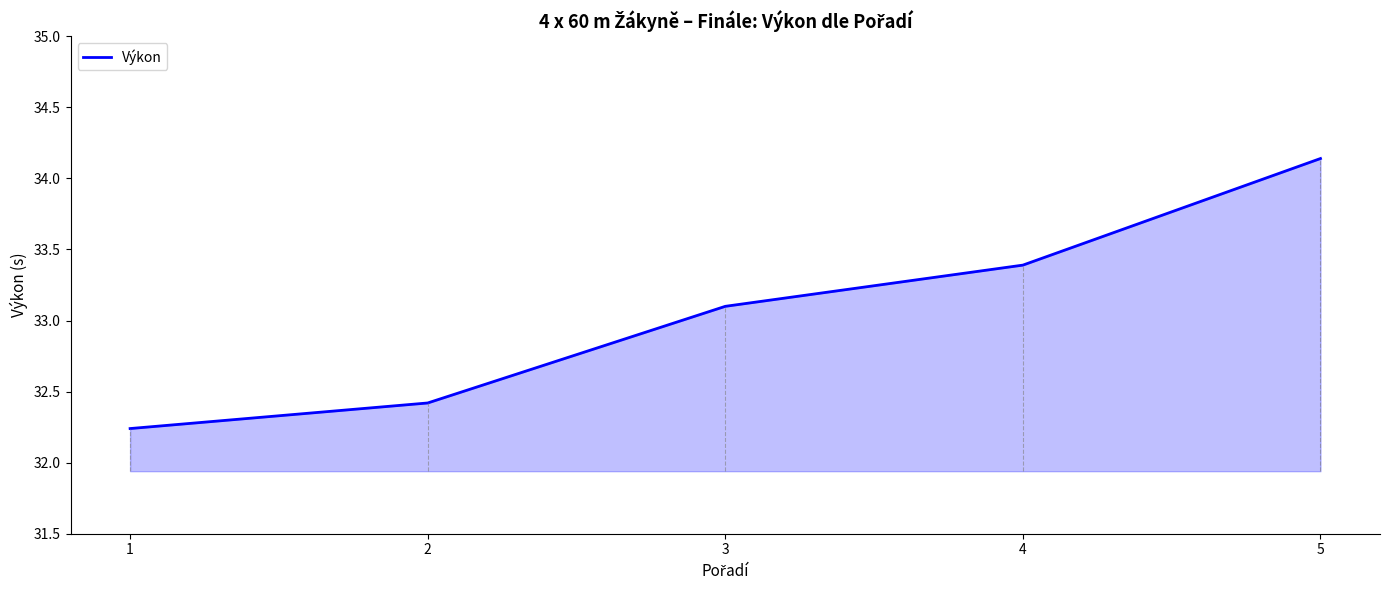

What is the difference between the second highest and second lowest values?

1.0